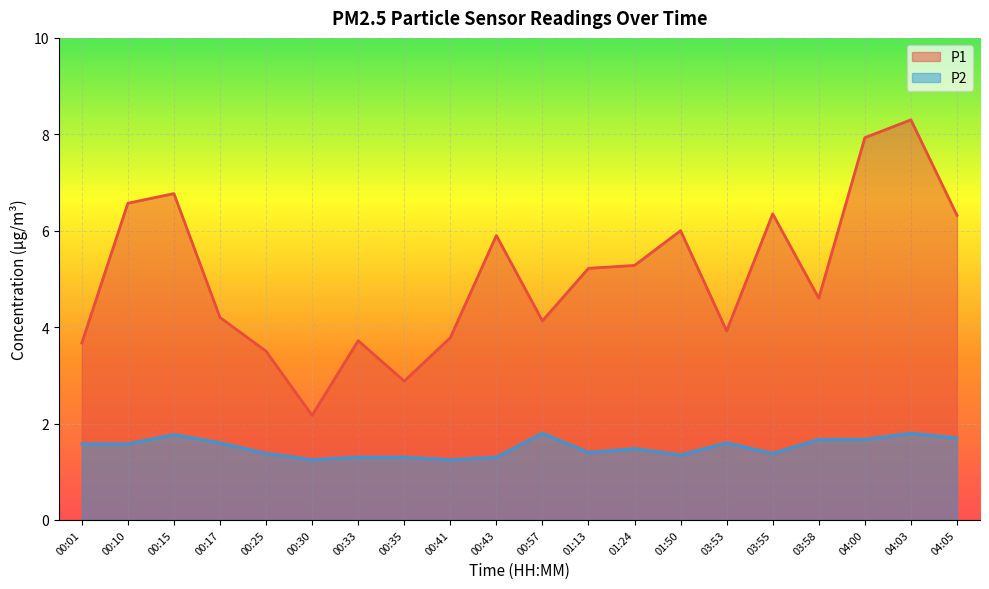

Which series changed the most between 00:10 and 00:57?

P1